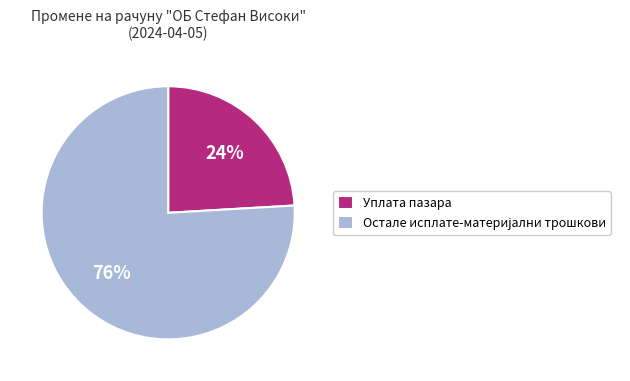

Does Уплата пазара represent more than half of the total?

No